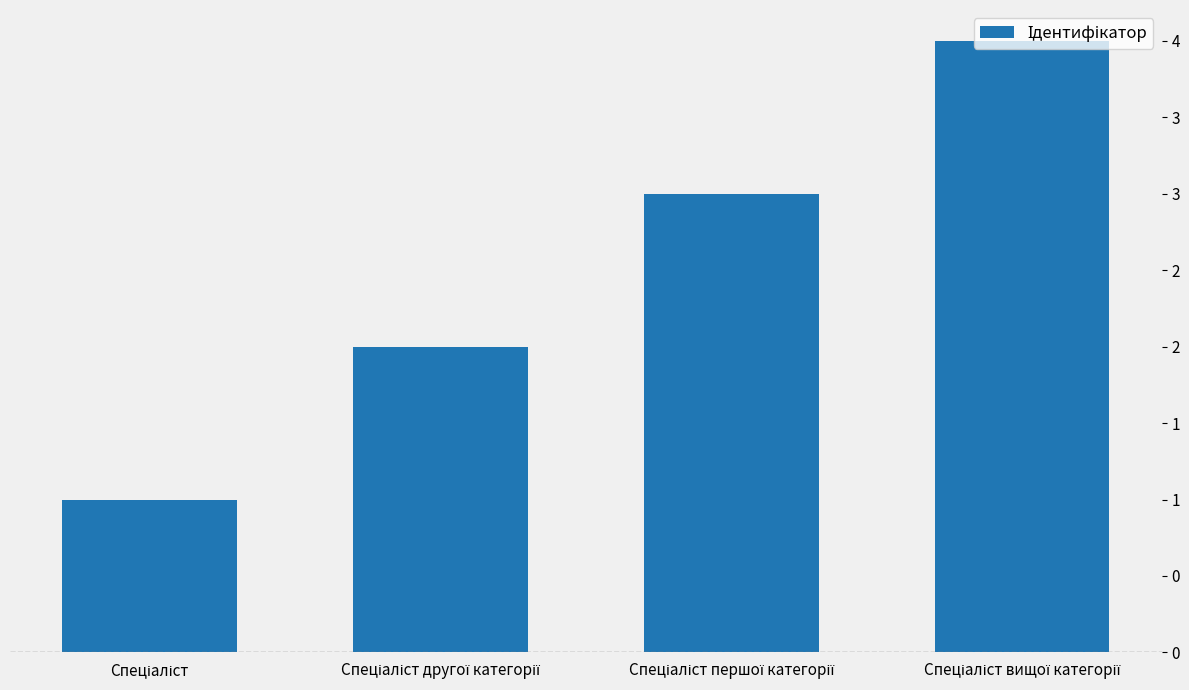

Approximately how many times larger is the value at Спеціаліст першої категорії compared to Спеціаліст?

3.0